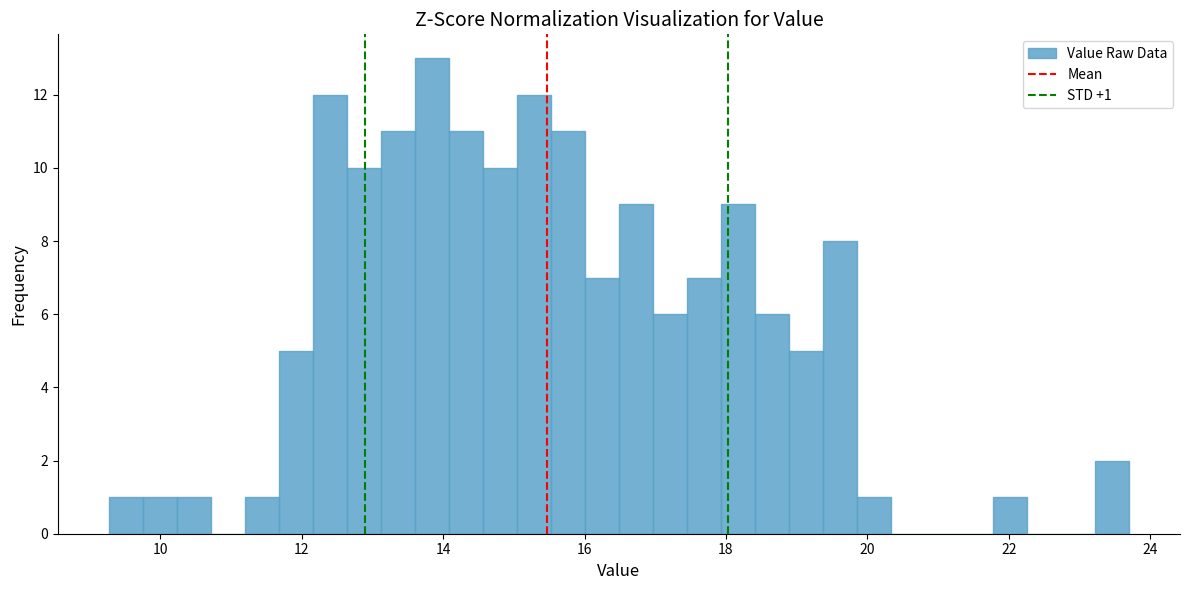

Around what value on the x-axis is the tallest bar? Give the approximate position of its centre, as read against the axis.

13.8